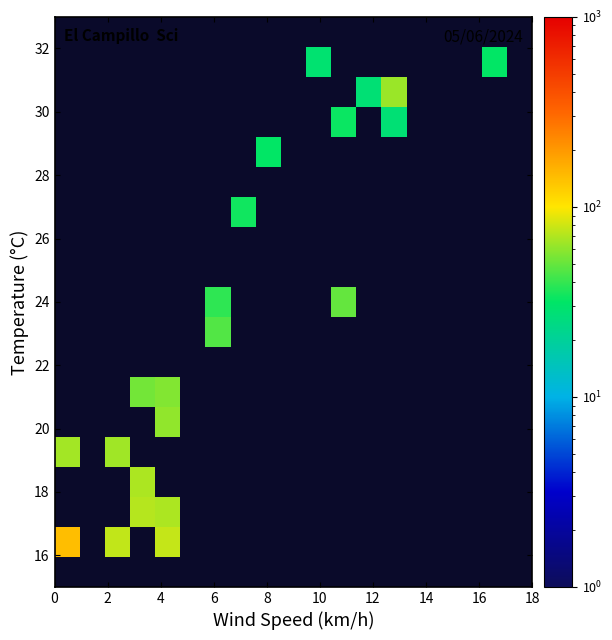

Count the number of categories in the chart.

19